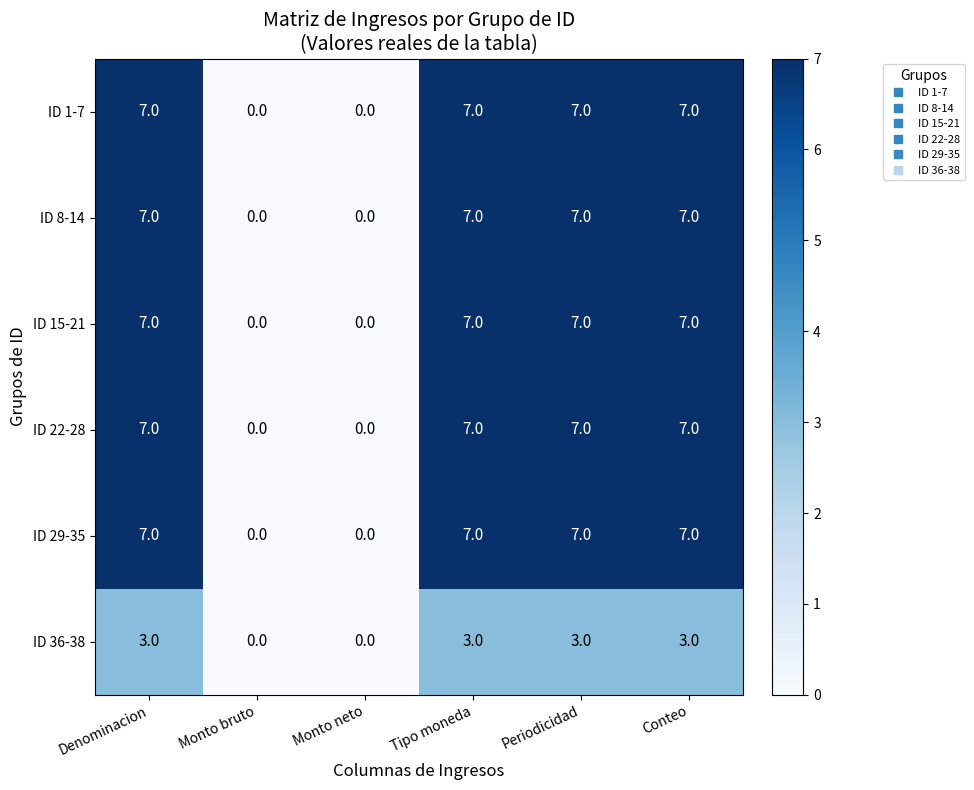

The value of ID 36-38 at Monto bruto is 0. True or false?

True